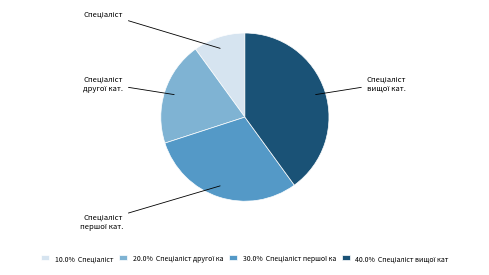

Is there a majority slice in this chart?

No